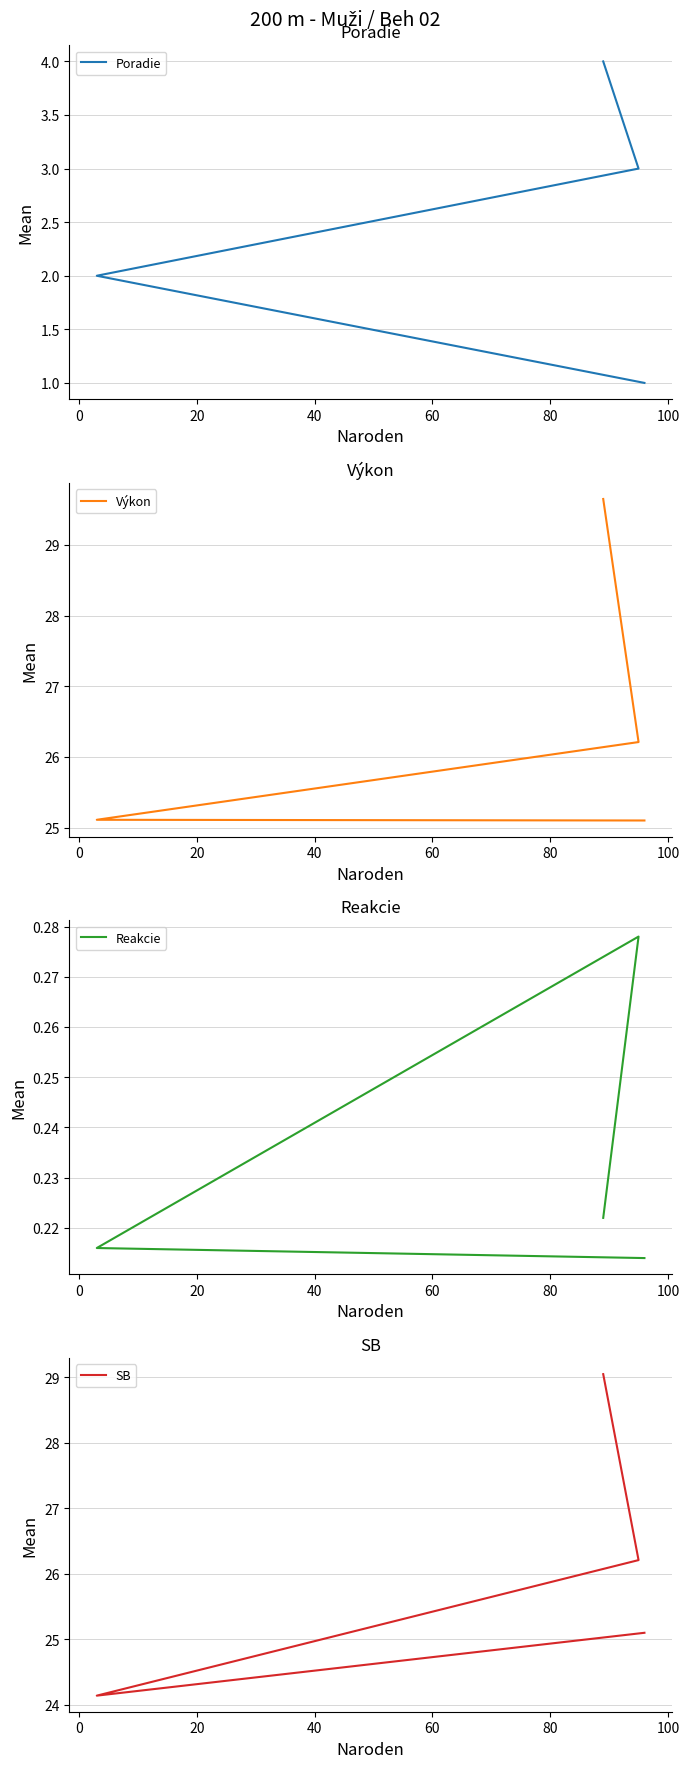

True or false: Reakcie has more than 1 points higher than both neighbors.

False